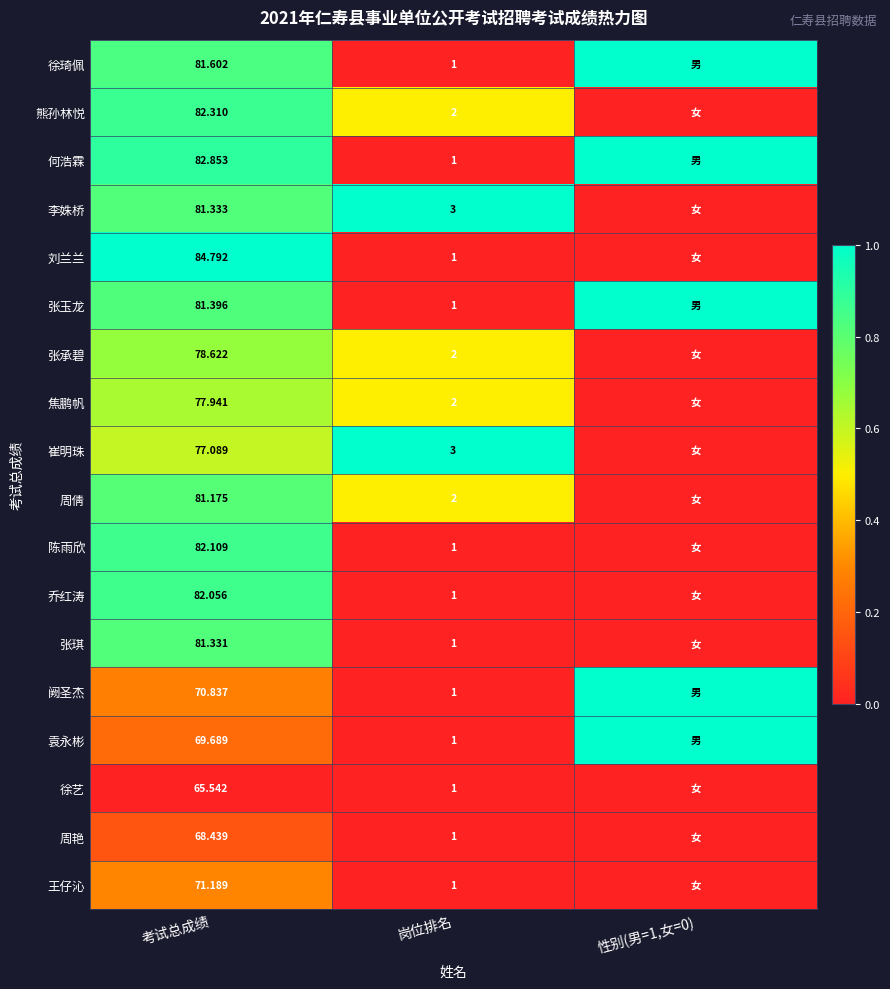

At 考试总成绩, list the series in order from smallest to largest.

徐艺, 周艳, 袁永彬, 阙圣杰, 王仔沁, 崔明珠, 焦鹏帆, 张承碧, 周倩, 张琪, 李姝桥, 张玉龙, 徐琦佩, 乔红涛, 陈雨欣, 熊孙林悦, 何浩霖, 刘兰兰